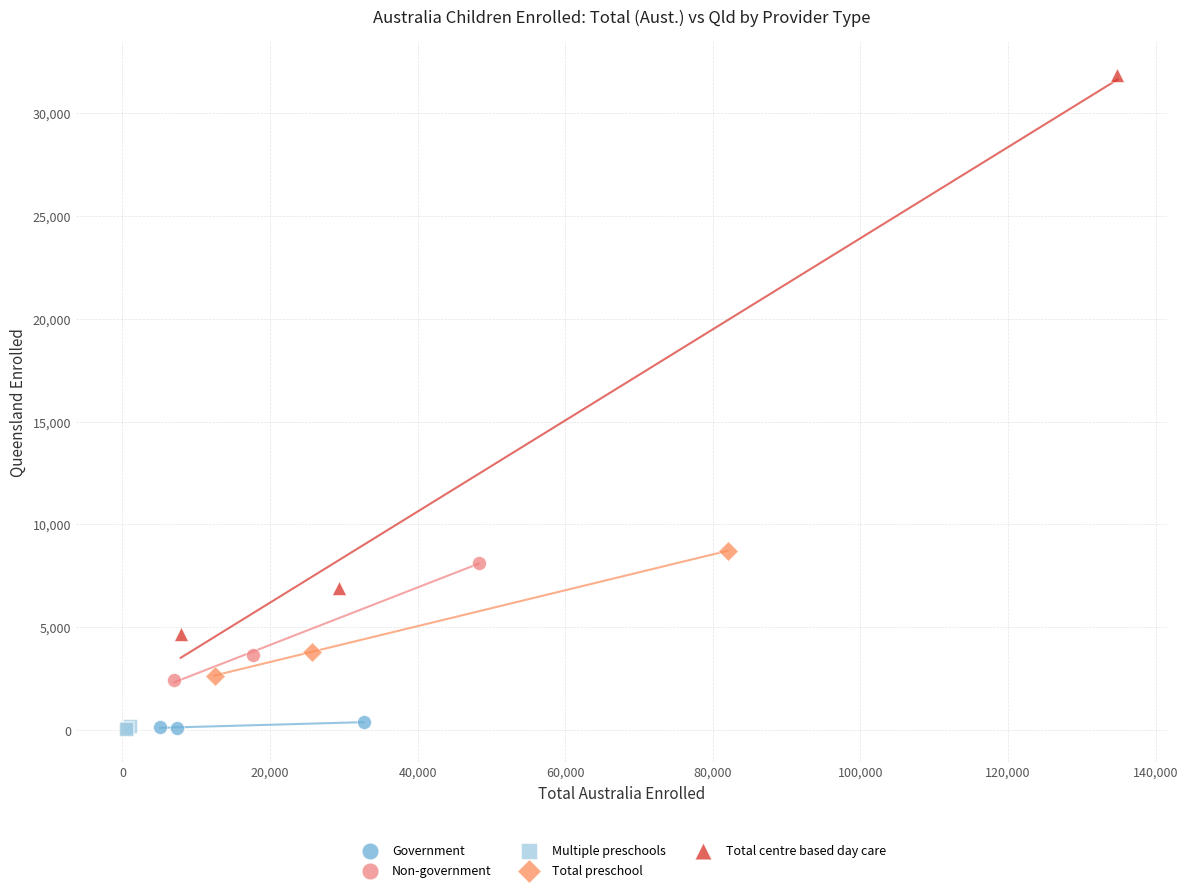

Which series contains the highest Y value?

Total centre based day care